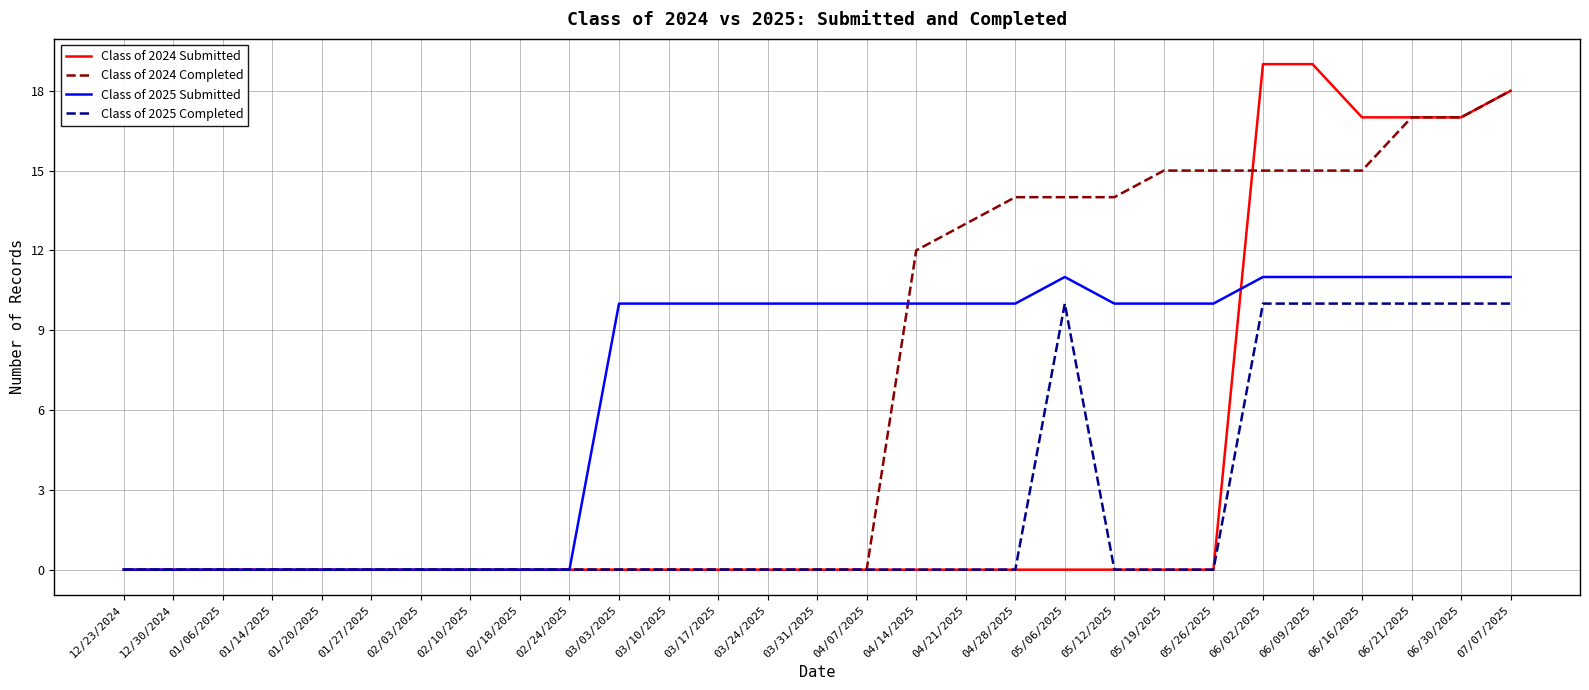

Which series has the largest range (max minus min)?

Class of 2024 Submitted